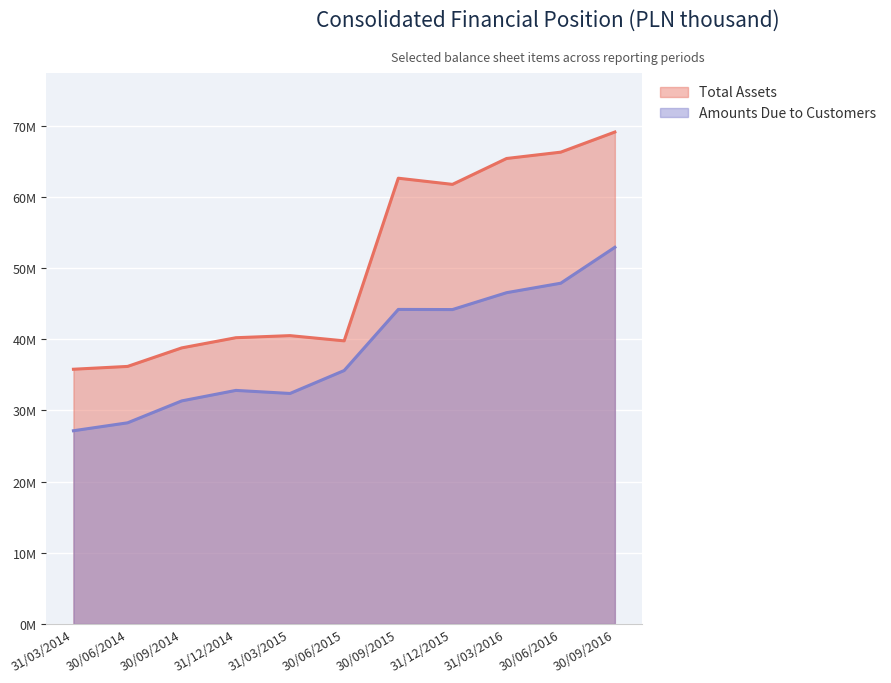

List the series in order of their peak value, highest first.

Total Assets, Amounts Due to Customers